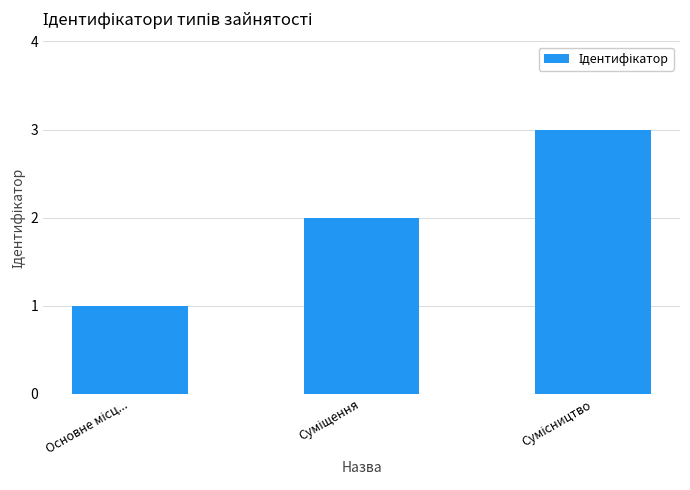

What is the smallest value displayed?

1